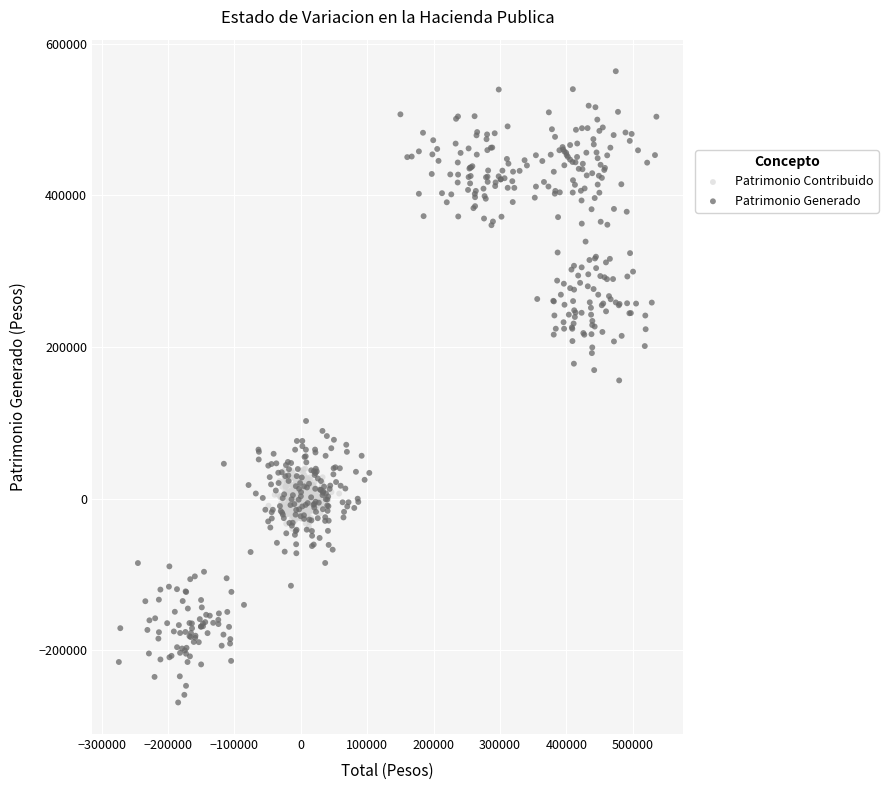

Which series reaches the minimum Y coordinate?

Patrimonio Generado